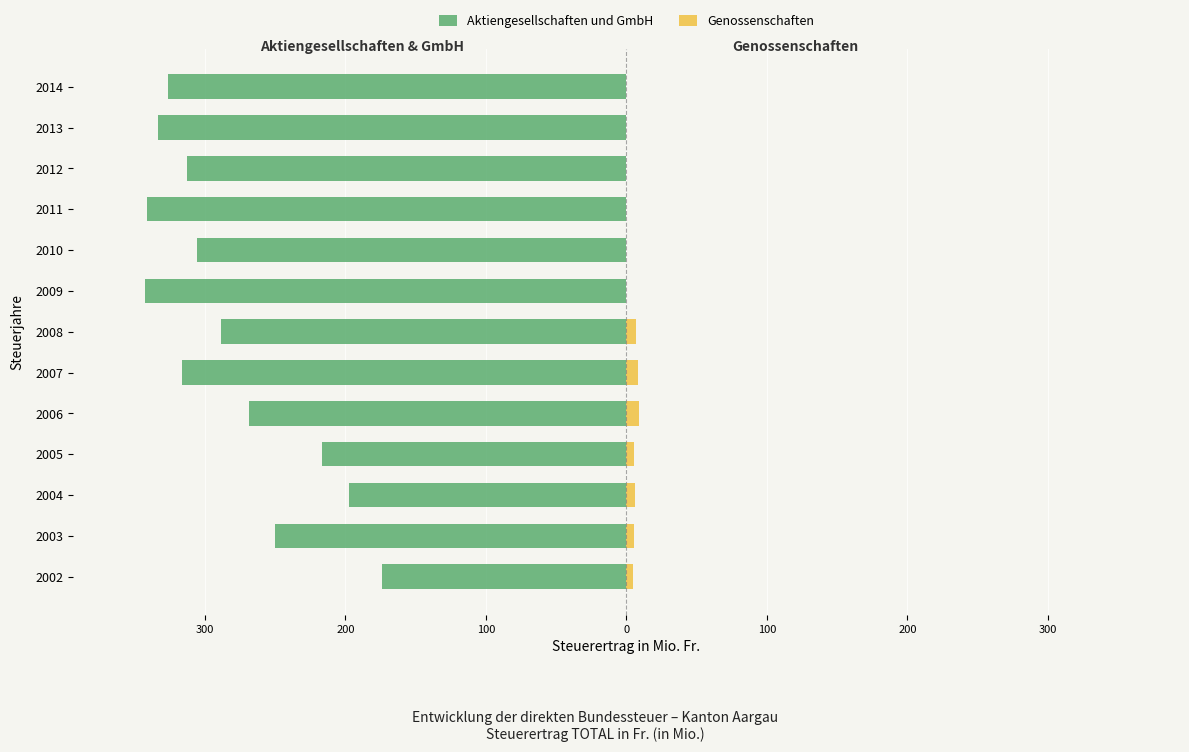

What is the minimum value shown in the chart?

-342.5